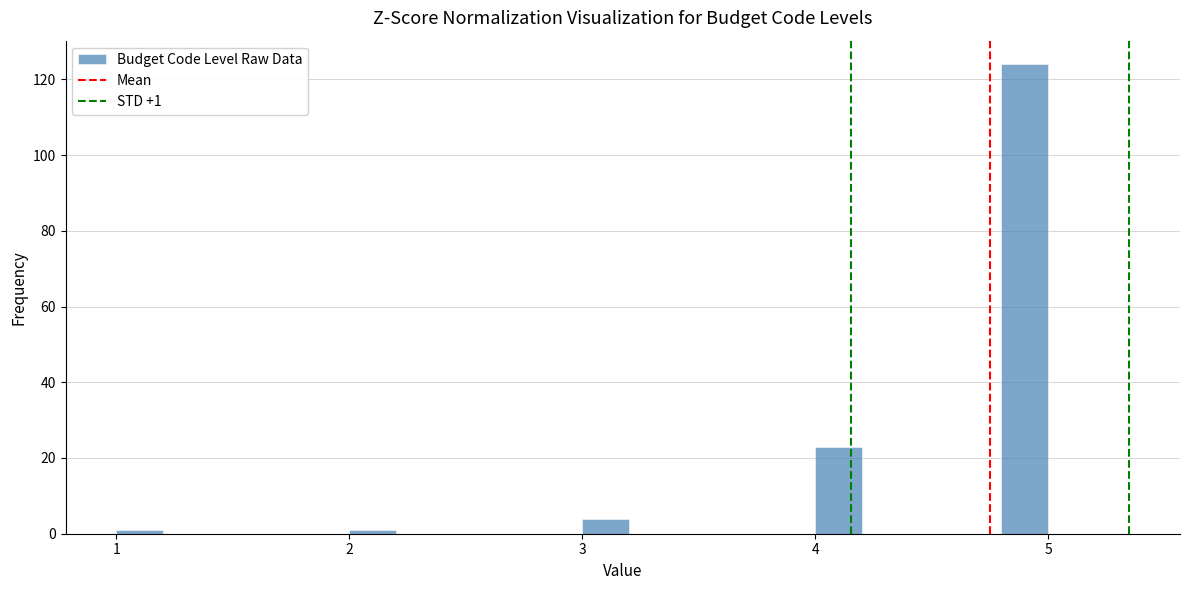

Around what value on the x-axis is the tallest bar? Give the approximate position of its centre, as read against the axis.

4.9